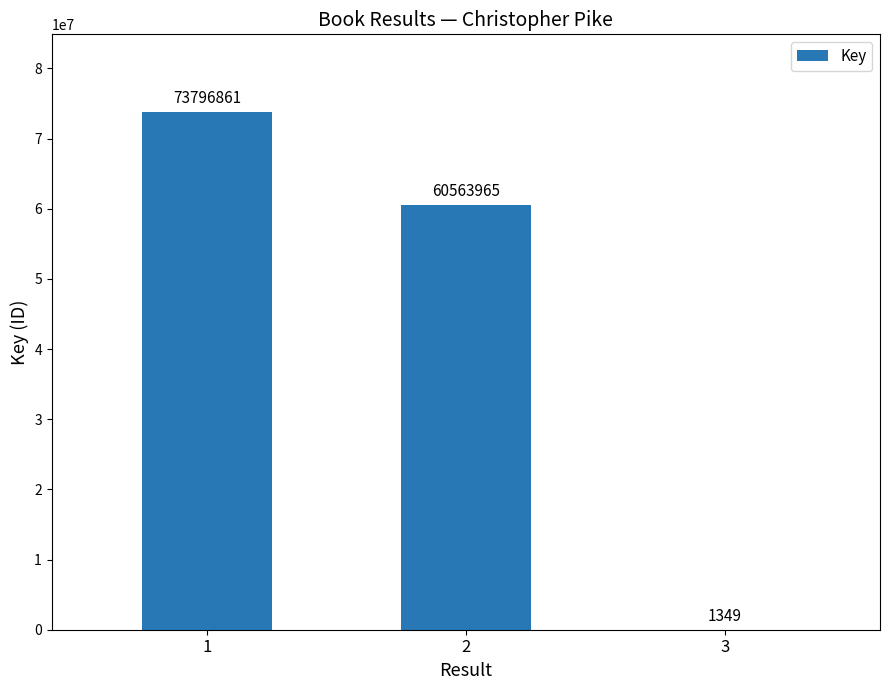

What is the maximum value shown in the chart?

73796861